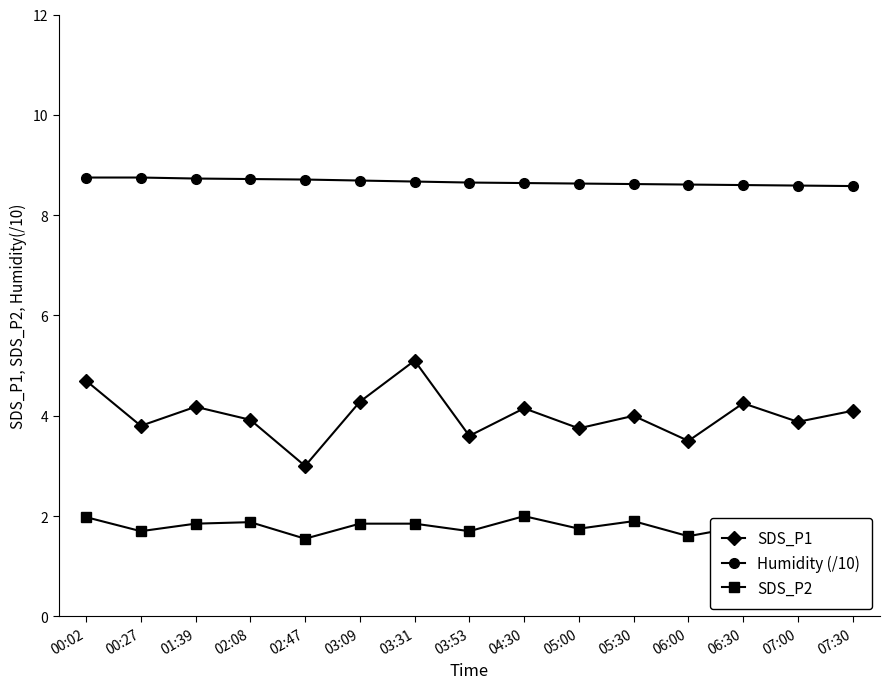

In SDS_P1, how many points are higher than both neighbors (excluding endpoints)?

5